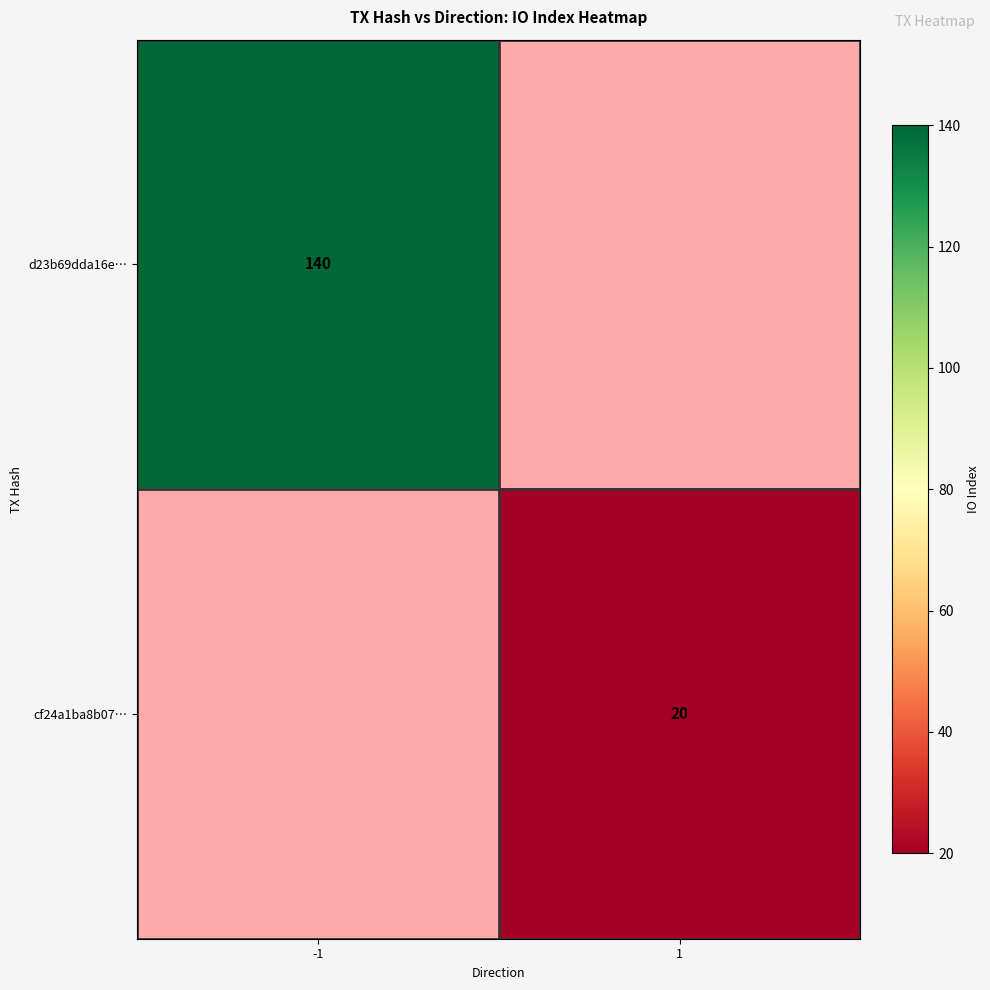

Is the value of d23b69dda16e… at -1 greater than the value of cf24a1ba8b07… at 1?

Yes